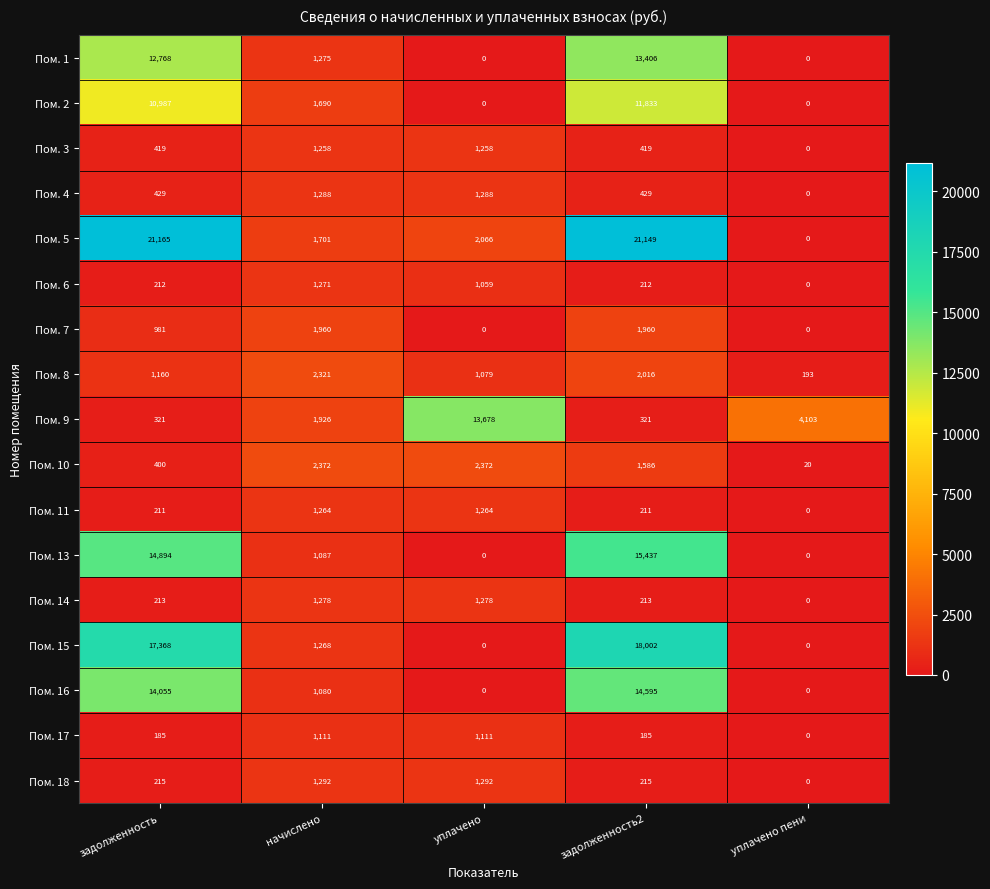

Which series has the widest spread of values?

Пом. 5